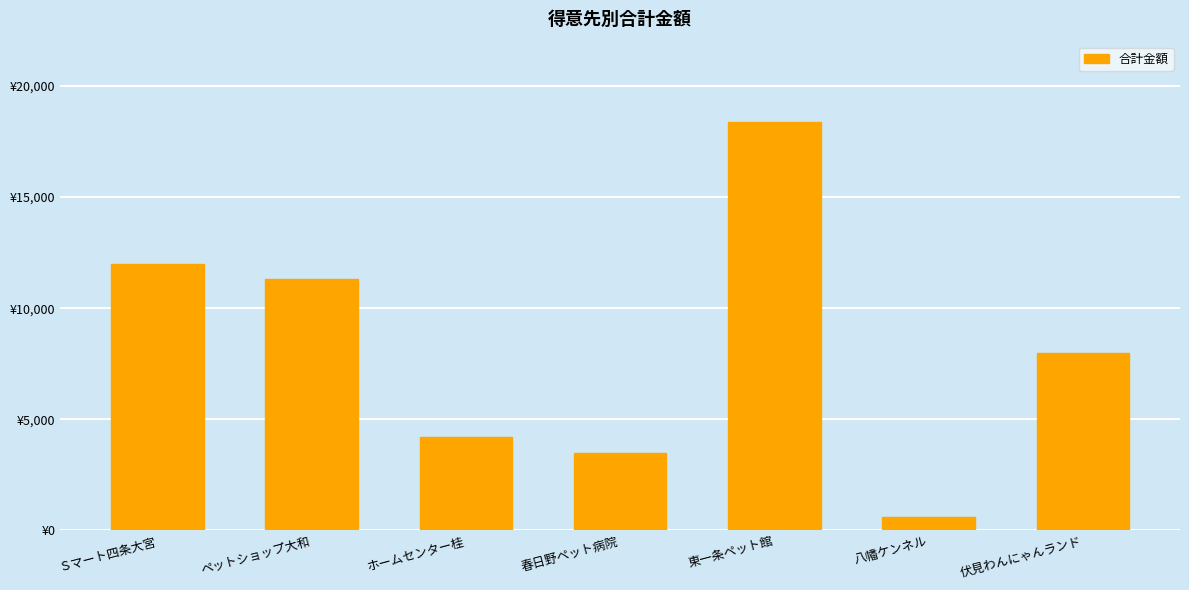

Between ペットショップ大和 and Ｓマート四条大宮, which is larger?

Ｓマート四条大宮